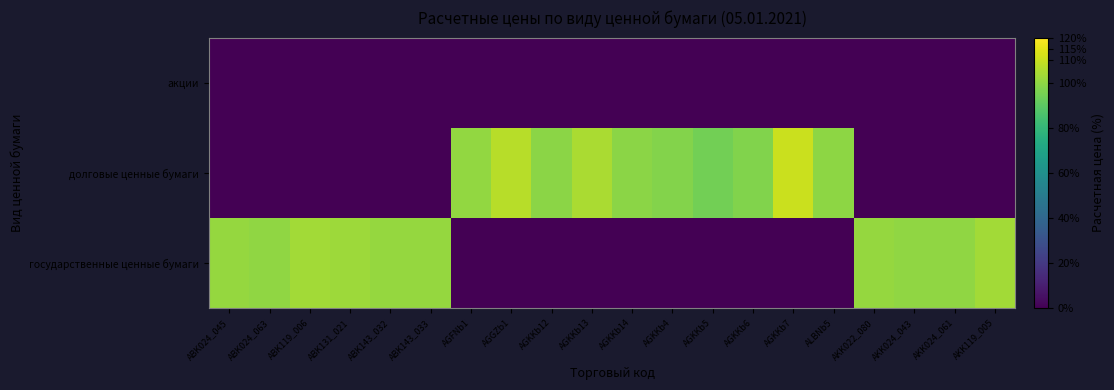

Which label corresponds to the largest value in the chart?

AGKKb7